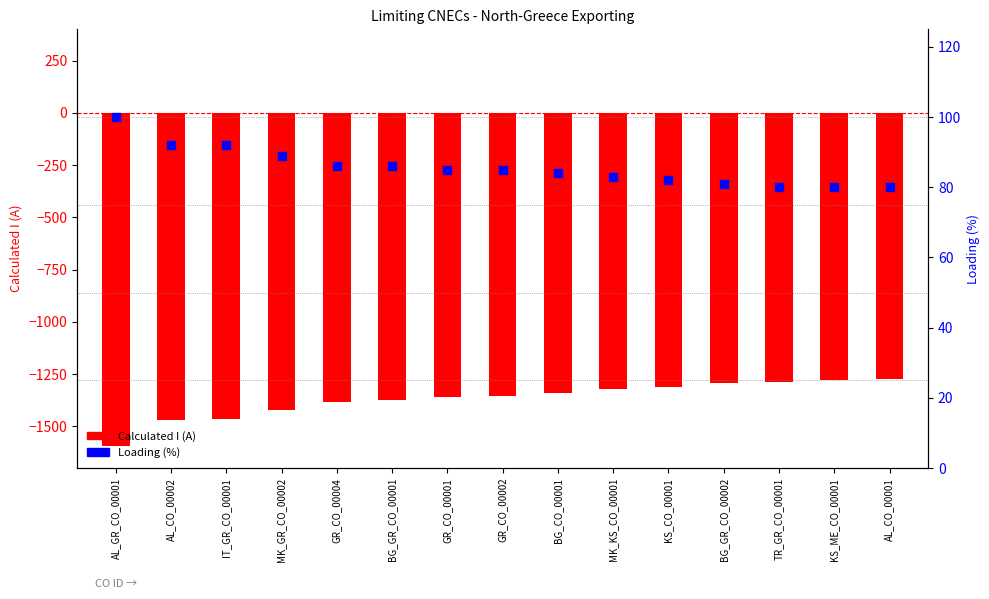

What are all the series names shown in the legend?

Calculated I (A), Loading (%)